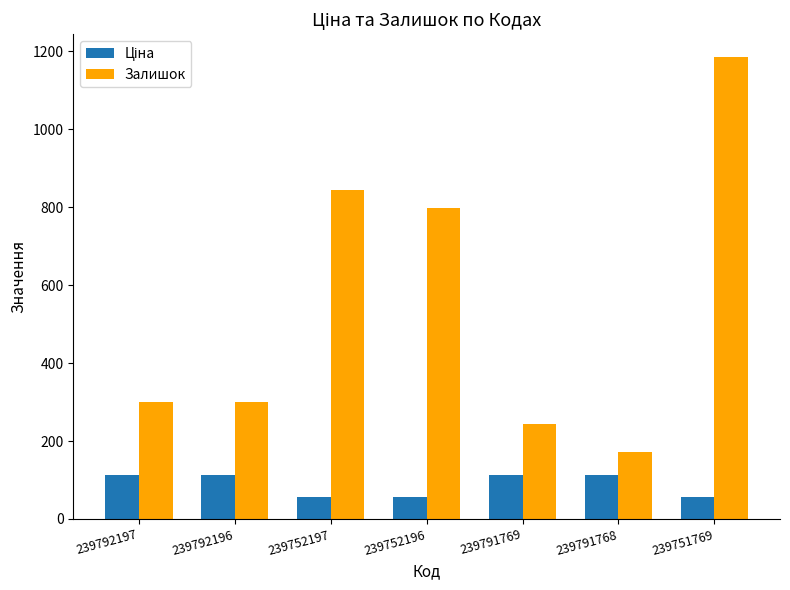

Which series has the widest spread of values?

Залишок